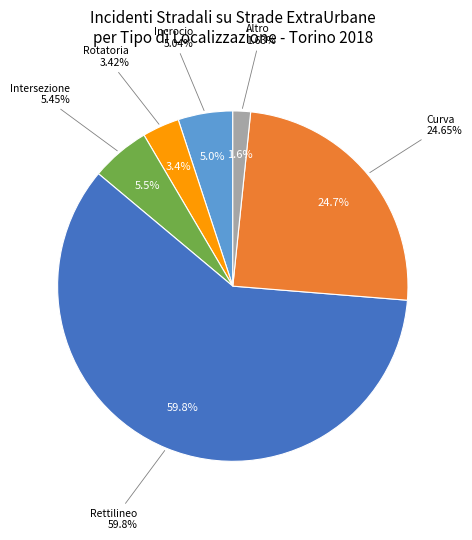

To the nearest percent, what percentage of the pie is Incrocio?

5%